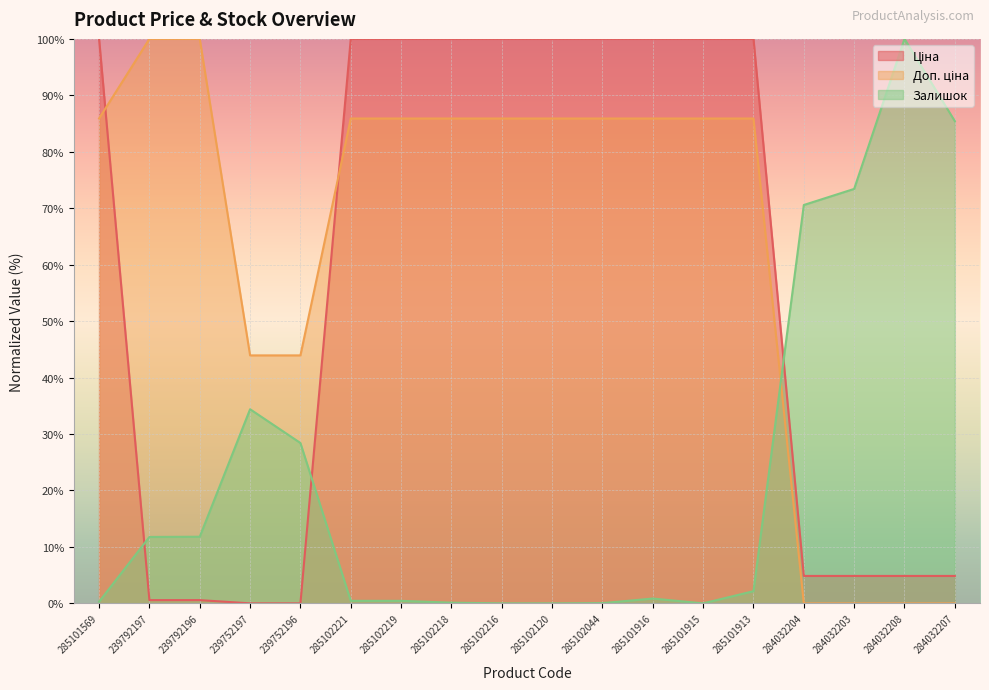

True or false: Ціна and Залишок cross at least once.

True